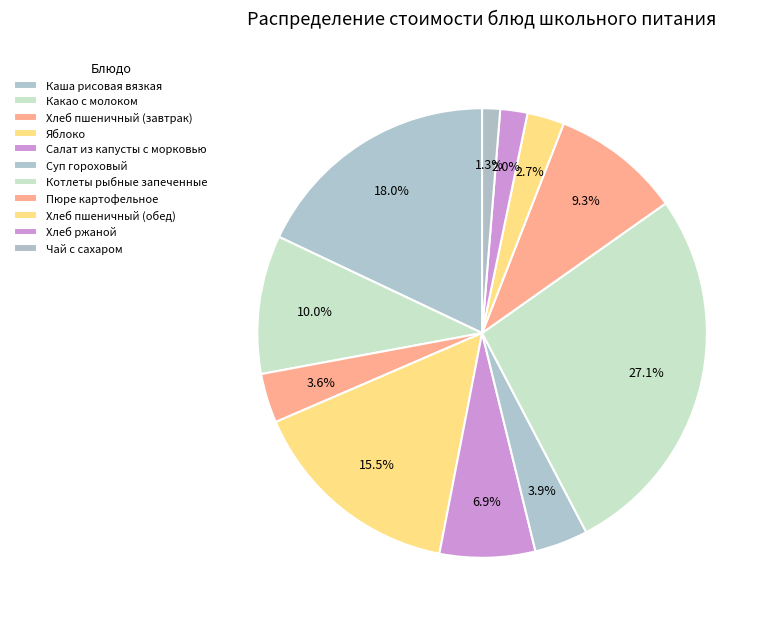

Count the number of slices in the pie.

11